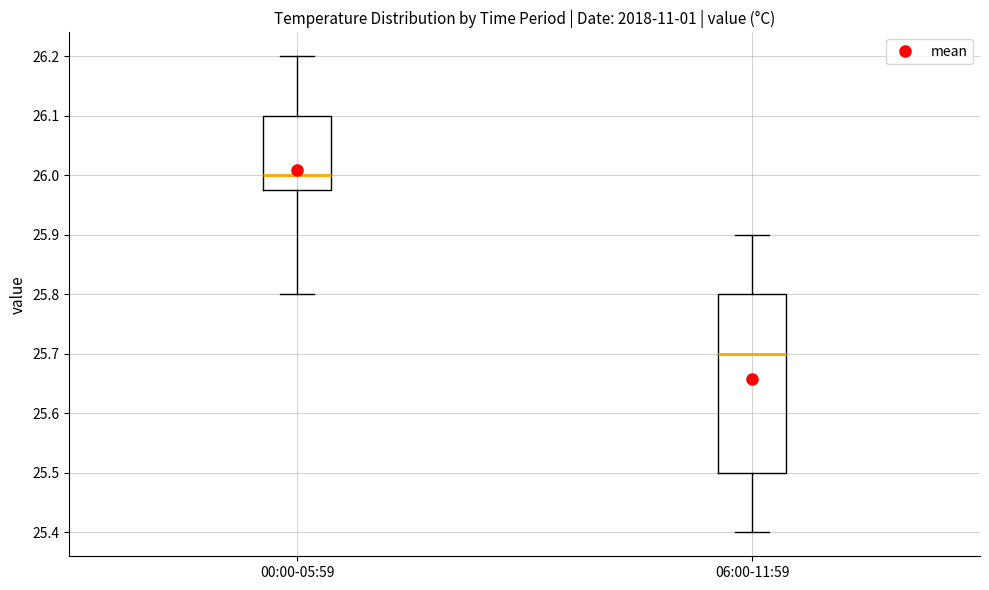

Reading left to right, read every box against the y-axis: the position of its median line, the range the box covers, and the ends of its whiskers. The values are not printed on the chart, so give them approximately, as read against the axis.

00:00-05:59: median 26.00, box 25.98 to 26.10, whiskers 25.80 to 26.20
06:00-11:59: median 25.70, box 25.50 to 25.80, whiskers 25.40 to 25.90